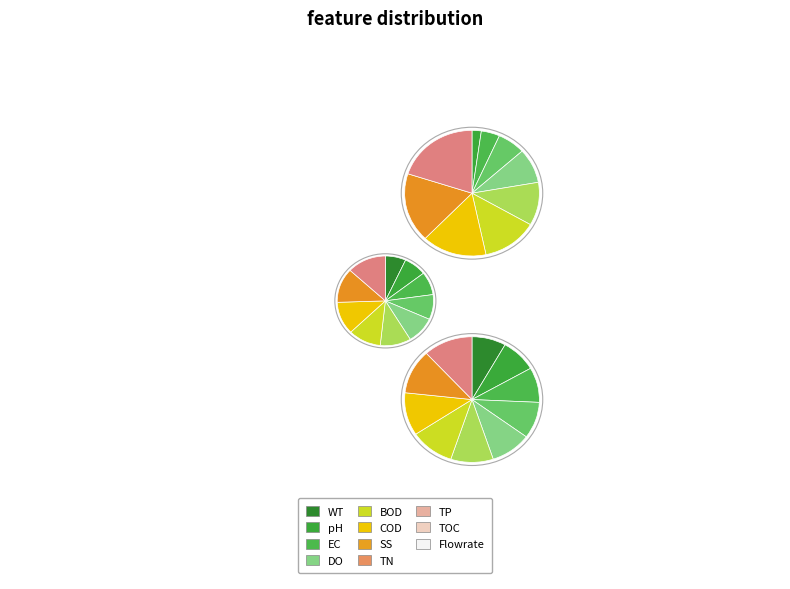

Does any single category account for the majority?

No